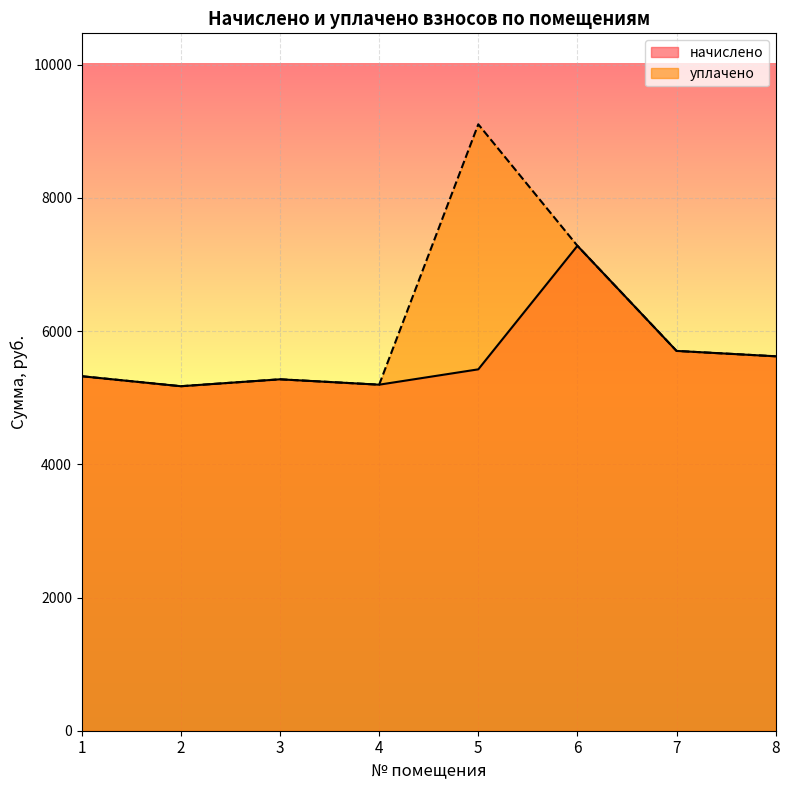

Reading right to left, list all the values displayed in this chart.

начислено: 5621.8	5702.4	7280.6	5425.9	5195.5	5276.2	5172.5	5322.2
уплачено: 5621.8	5702.4	7280.6	9105.0	5195.5	5276.2	5172.5	5322.2